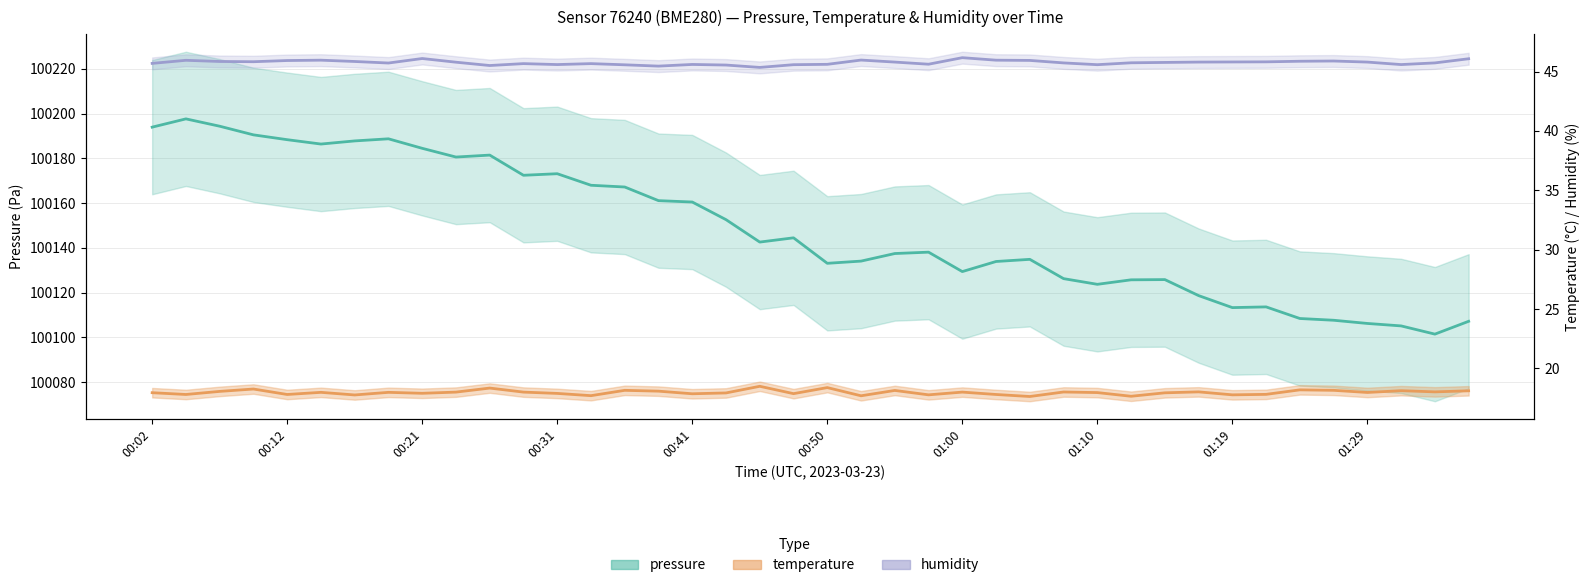

What is the value of the pressure point at the 32nd from the left?

100118.6